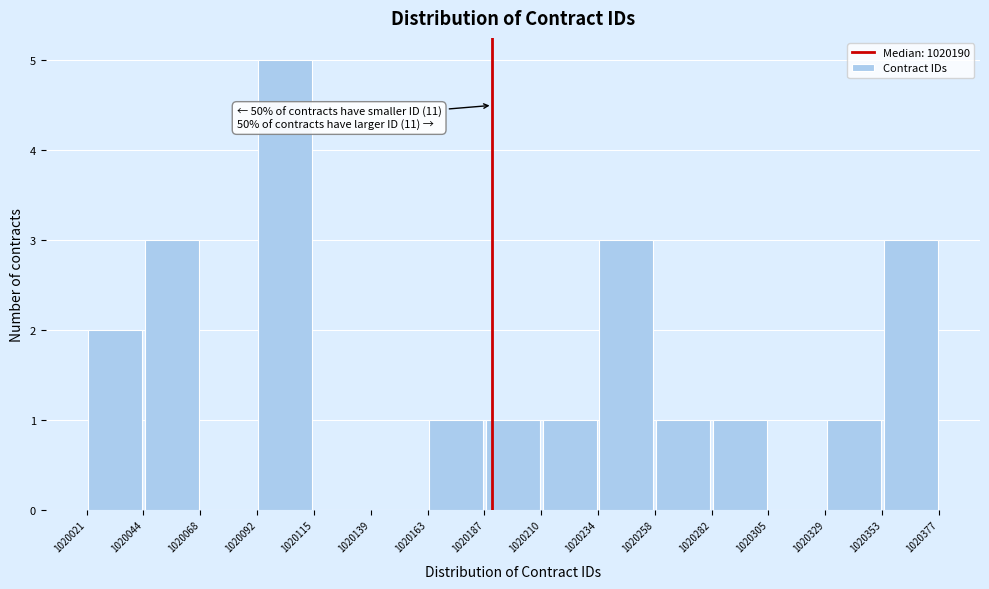

Which range on the x-axis has the tallest bar?

1020092 to 1020115